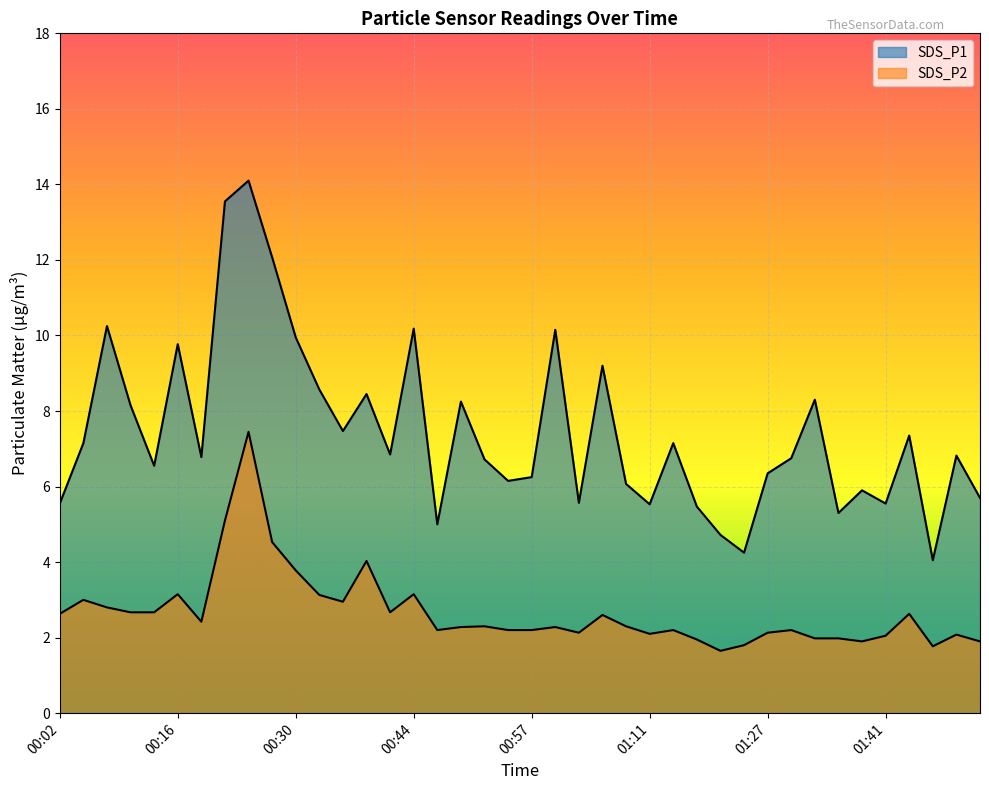

Rank the categories by SDS_P1 value from highest to lowest.

00:24, 00:21, 00:27, 00:08, 00:44, 01:00, 00:30, 00:16, 01:06, 00:32, 00:38, 01:32, 00:49, 00:10, 00:35, 01:44, 00:05, 01:14, 00:41, 01:49, 00:19, 01:29, 00:52, 00:13, 01:27, 00:57, 00:55, 01:08, 01:38, 01:52, 01:03, 00:02, 01:41, 01:11, 01:18, 01:35, 00:46, 01:21, 01:24, 01:46